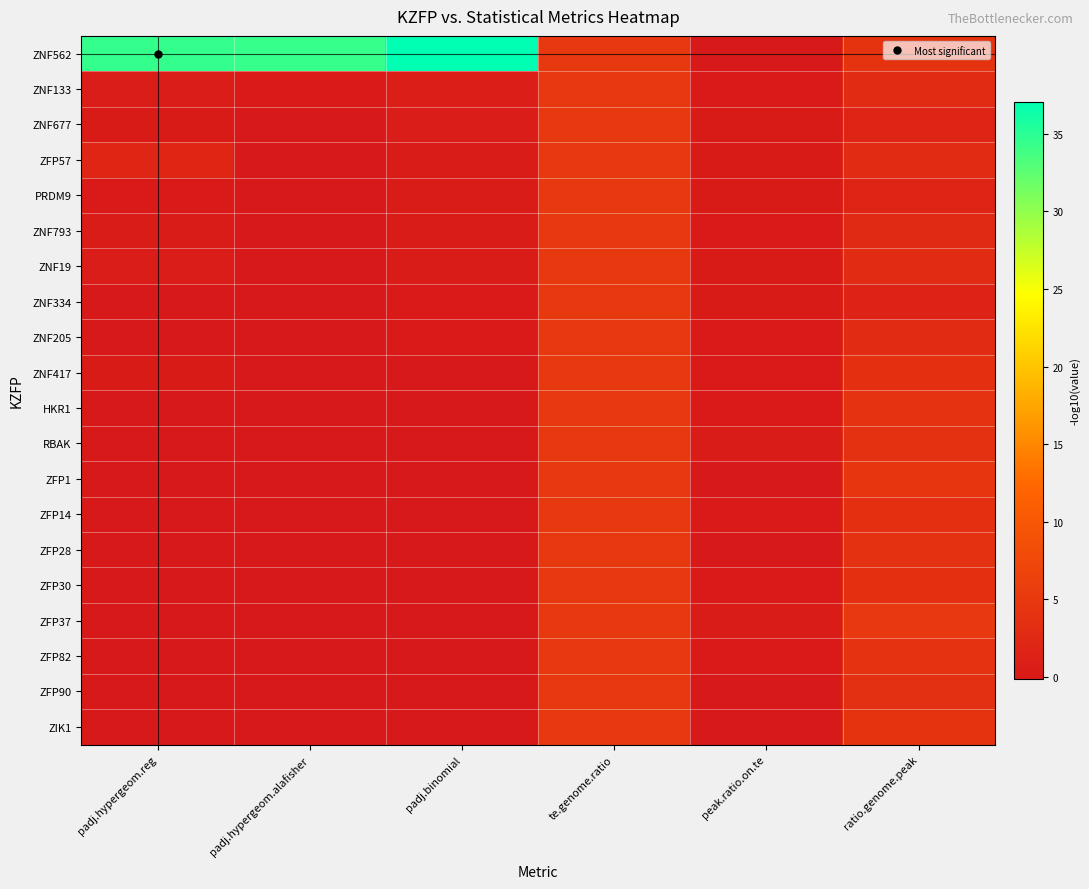

What is the maximum value shown in the chart?

37.1